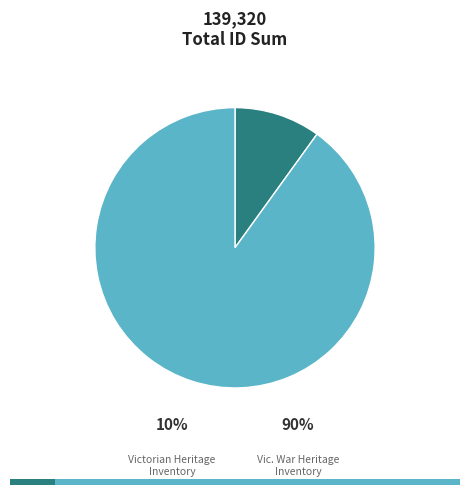

Which slice is the largest?

Port Melbourne Submarine Mining Company (Vic. War Heritage Inventory)